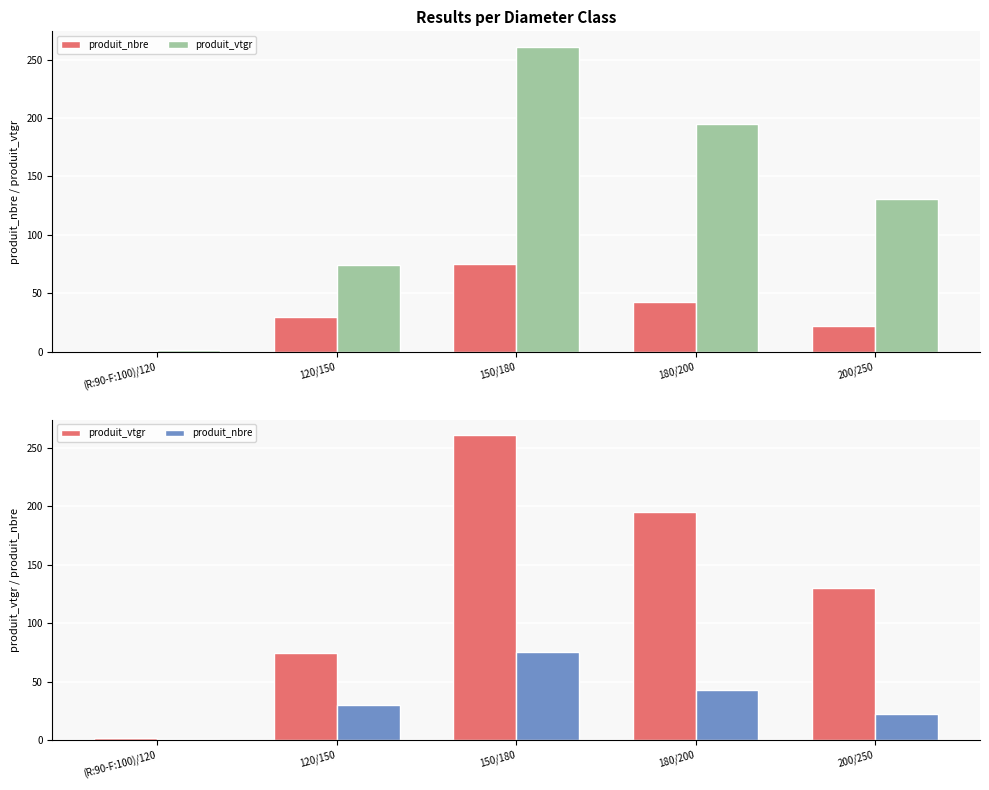

Which label corresponds to the largest value in the chart?

150/180